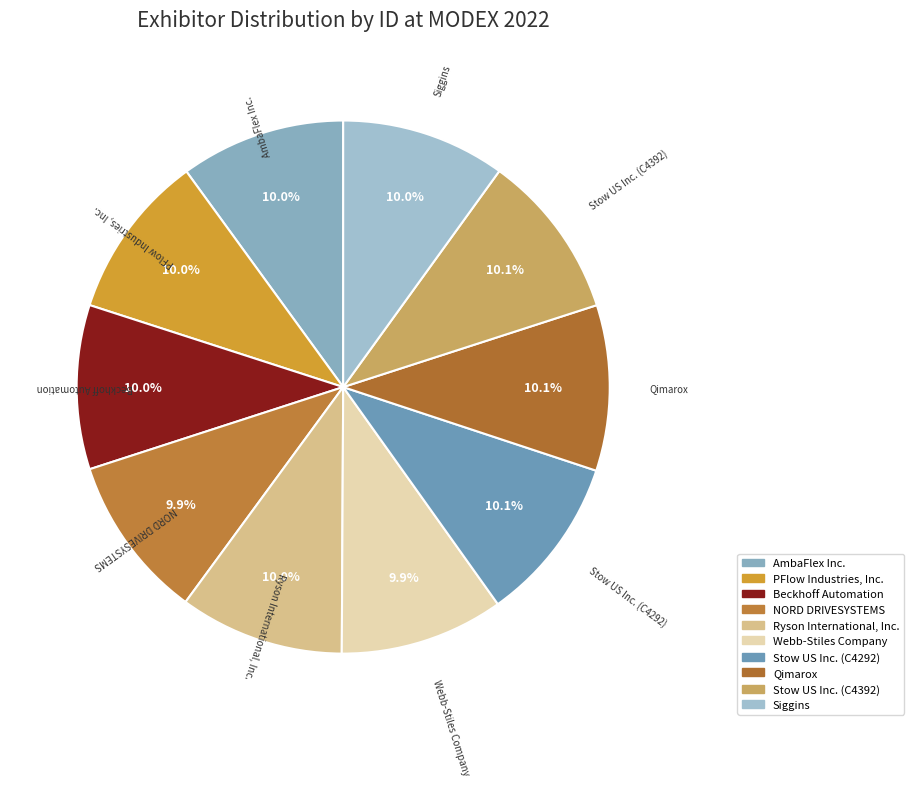

To the nearest percent, what is the combined percentage of Qimarox and Beckhoff Automation?

20%